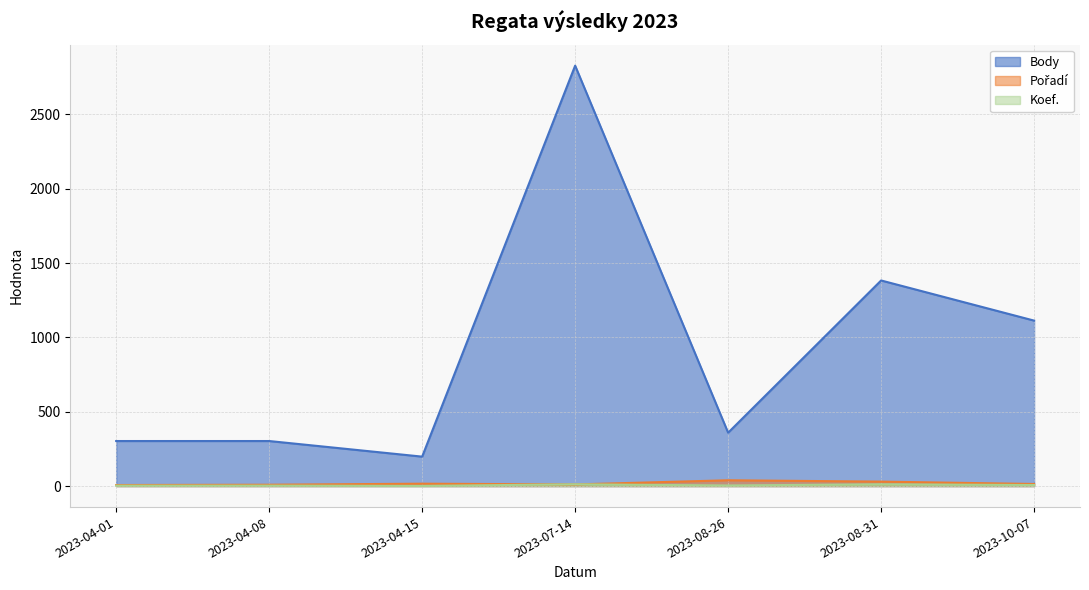

True or false: Pořadí and Body cross at least once.

False